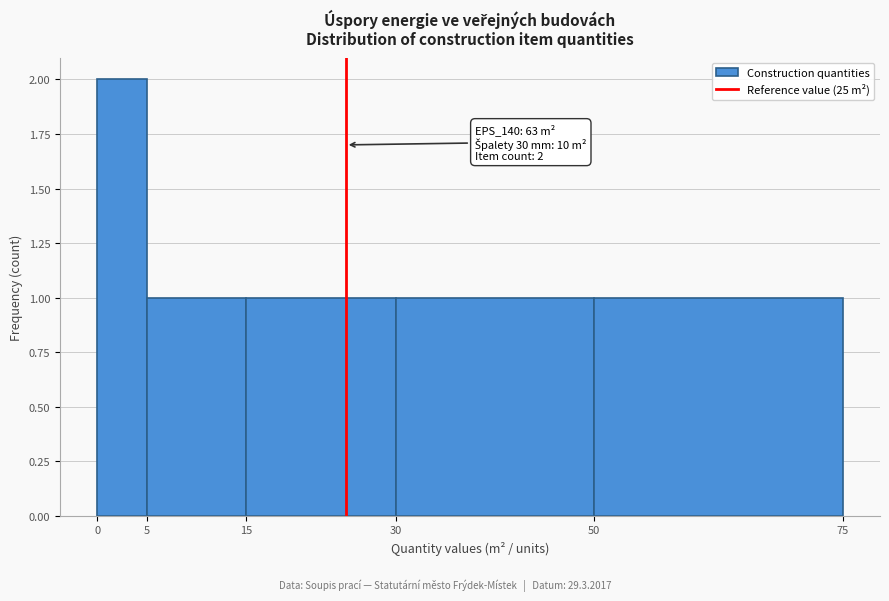

Which range on the x-axis has the tallest bar?

0 to 5